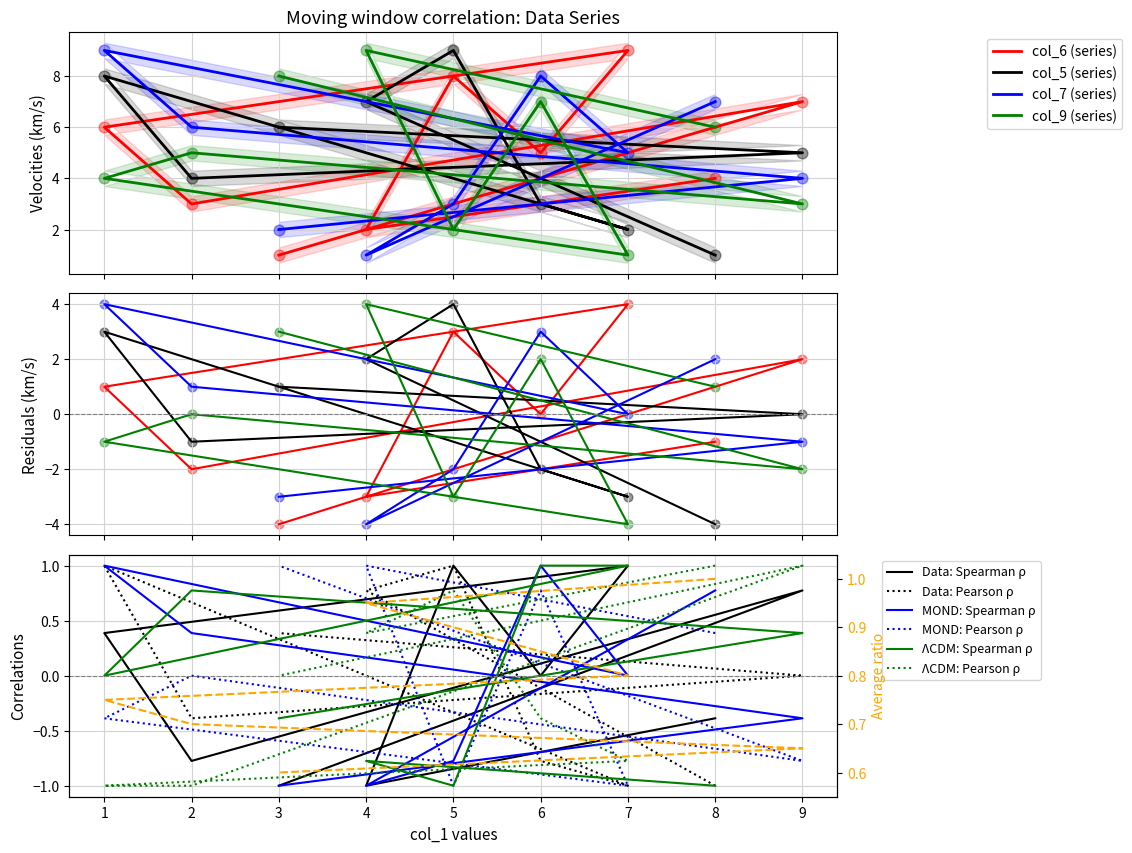

Which series reaches the maximum Y coordinate?

col_6